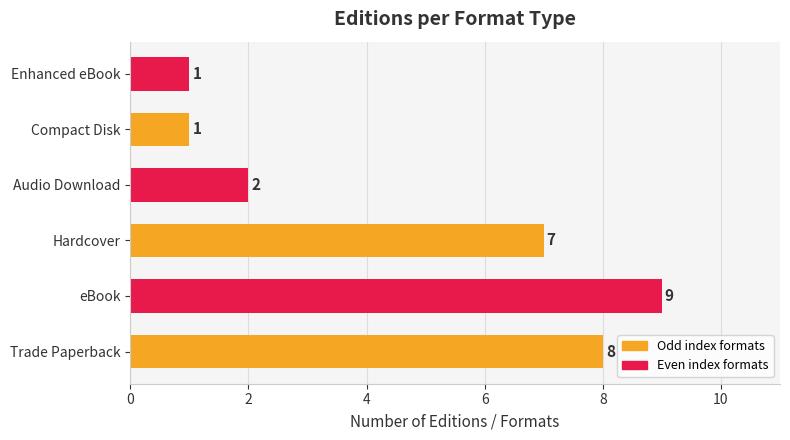

What is the maximum value shown in the chart?

9